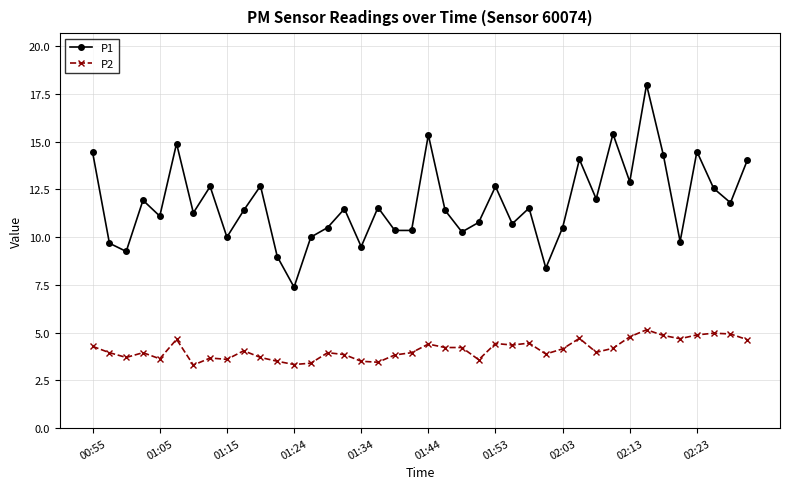

Is this an area chart (filled region under the line)?

No